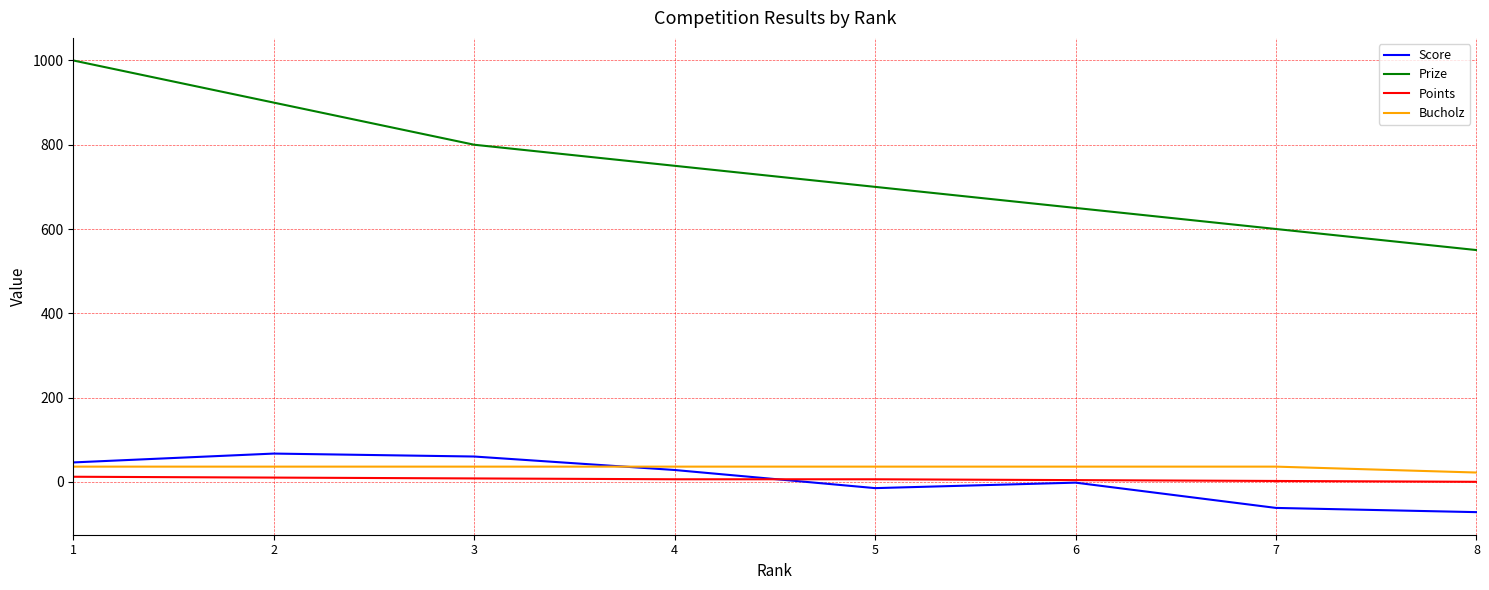

At which category is the sum across all series the highest?

1